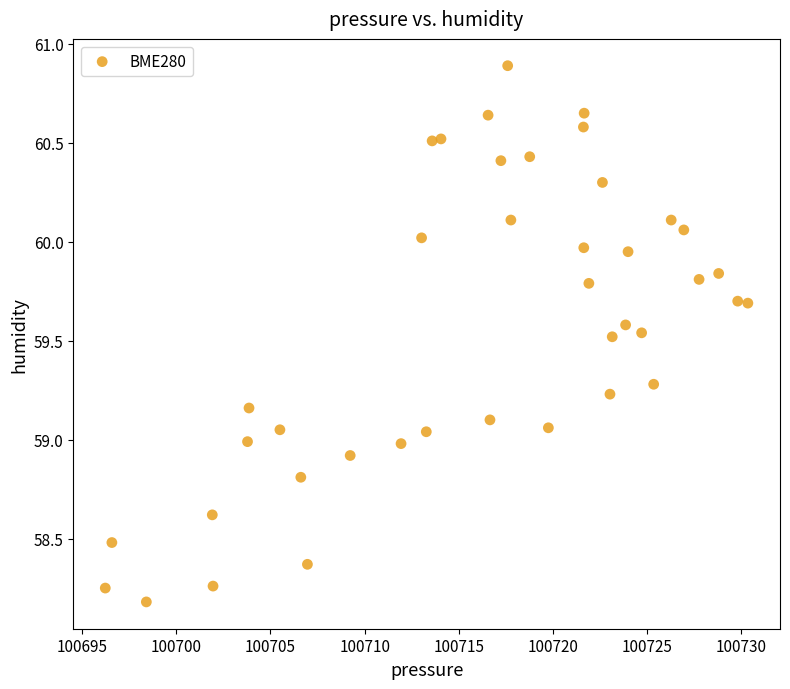

What is the range of X values (max minus min)?

34.1